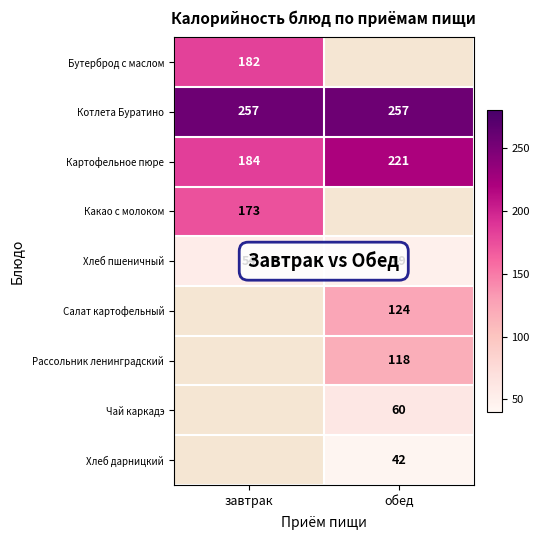

List the labels in order of Картофельное пюре value, largest first.

обед, завтрак